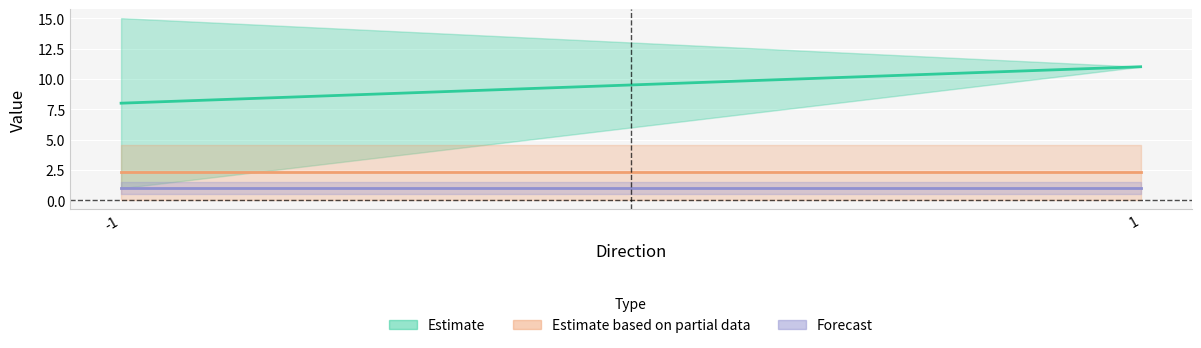

Which has a higher value, 1 or 1?

1